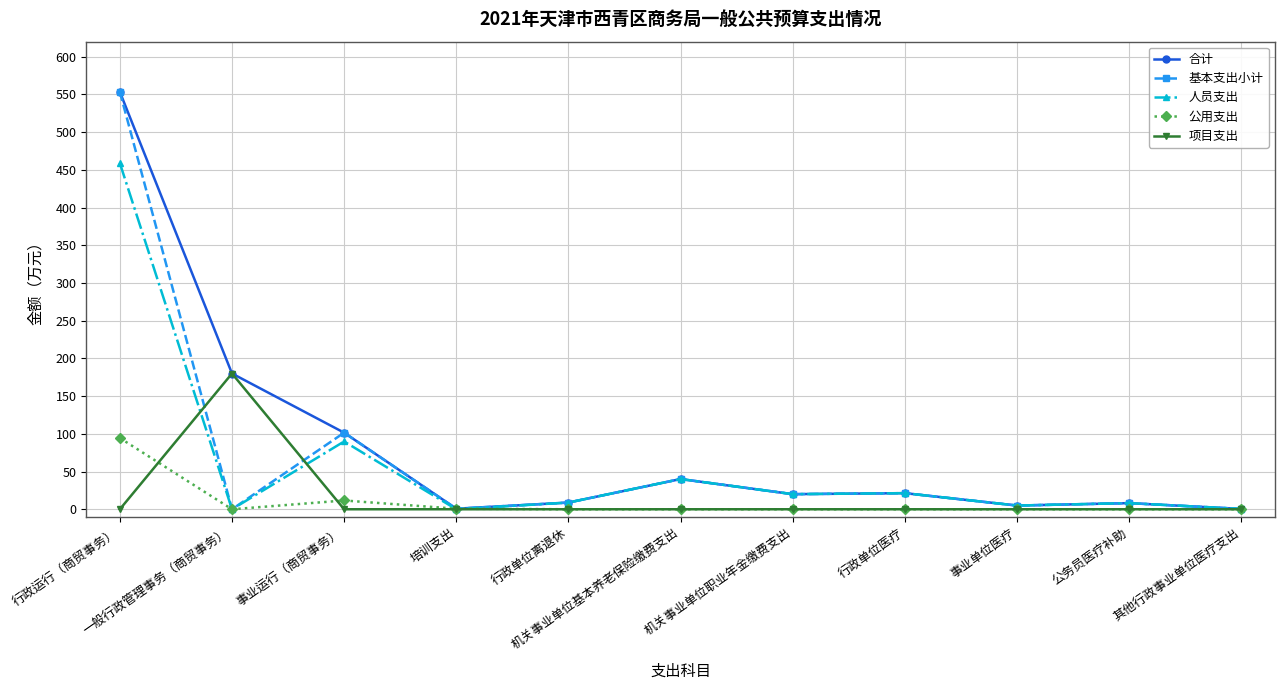

True or false: 公用支出 and 基本支出小计 intersect in this chart.

False